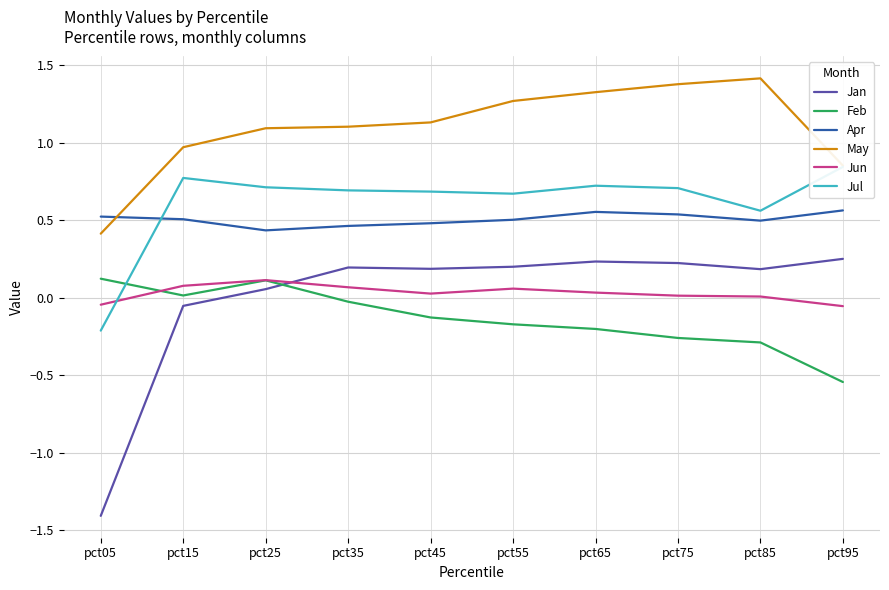

At which label does Jul first exceed 0?

pct15